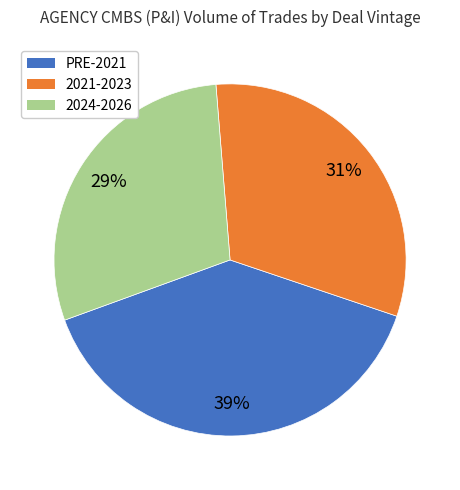

Is it true that 2021-2023 is 17% of the pie?

False